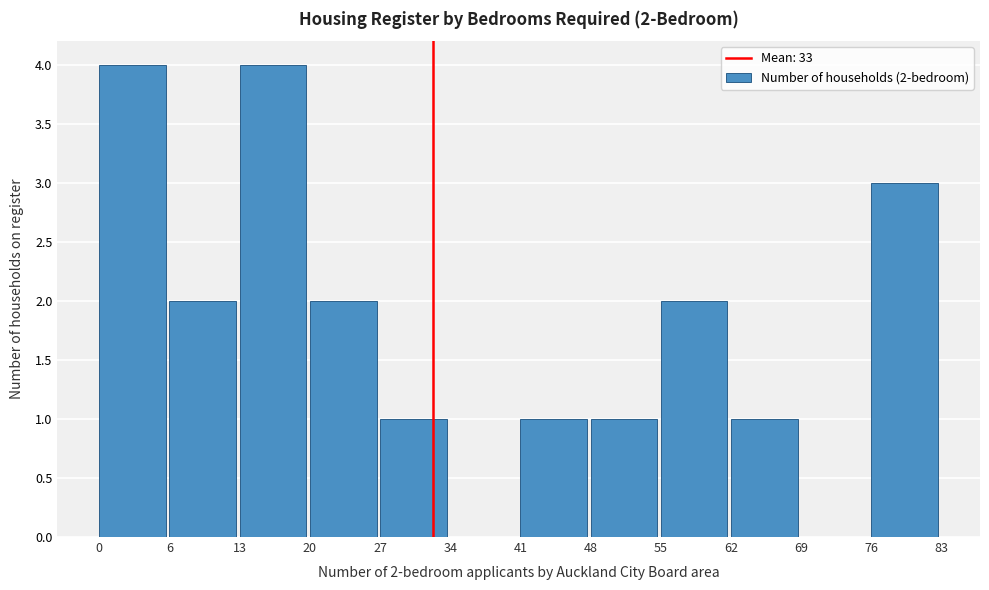

Reading left to right, extract all data points from this chart.

0=4	6=2	13=4	20=2	27=1	34=0	41=1	48=1	55=2	62=1	69=0	76=3